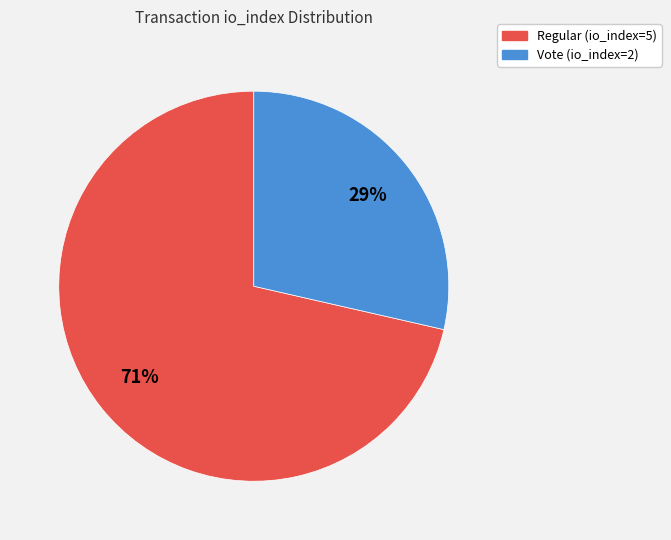

To the nearest percent, what percentage of the pie is Vote (io_index=2)?

29%